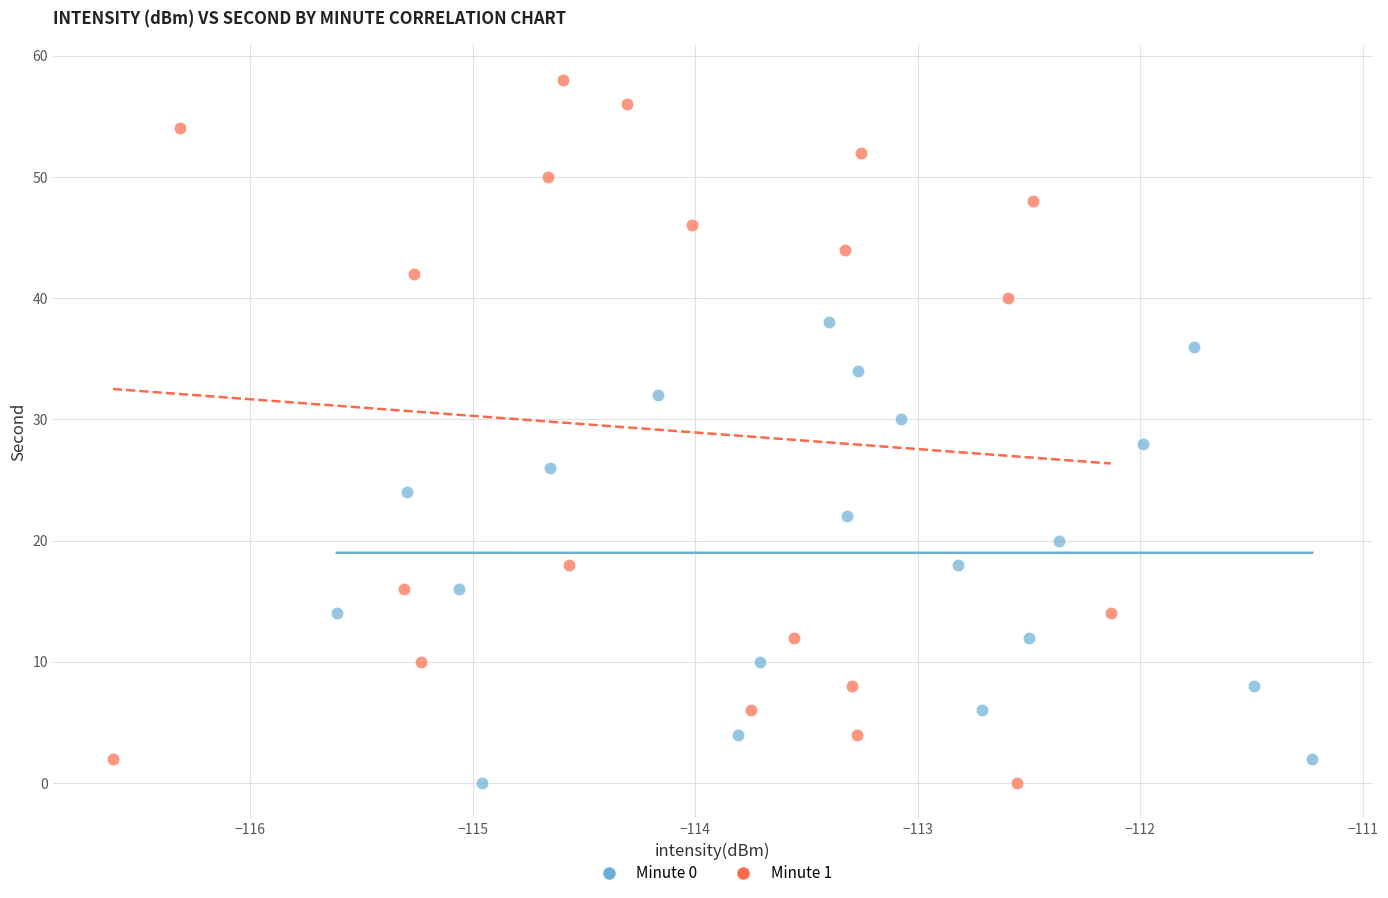

Which series reaches the maximum Y coordinate?

Minute 1